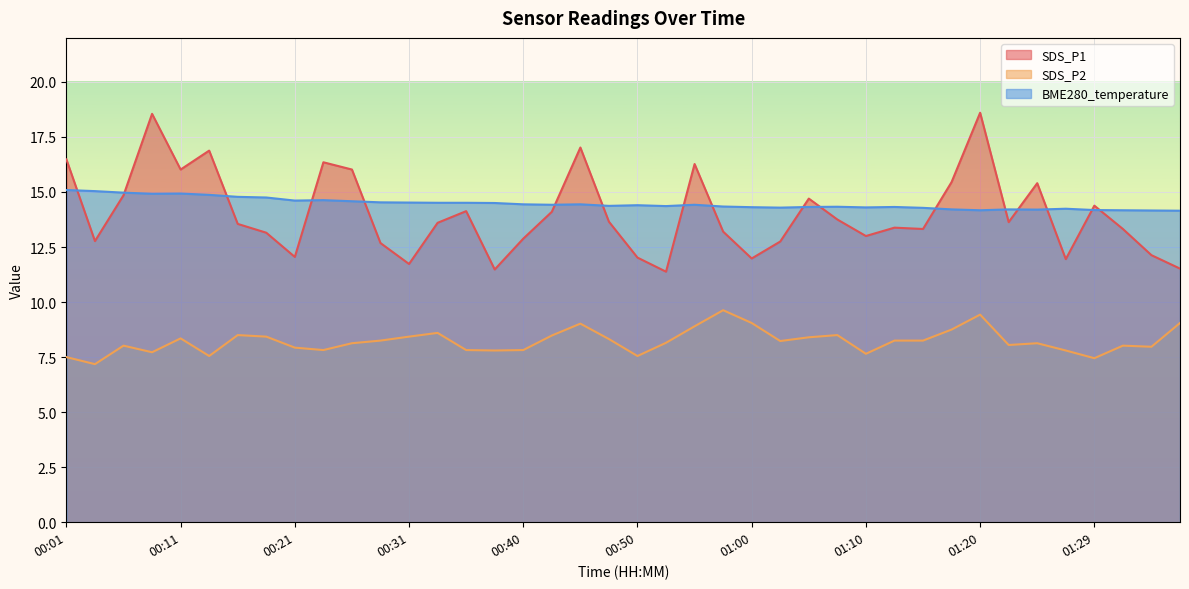

At which label does SDS_P1 first exceed 13?

00:01